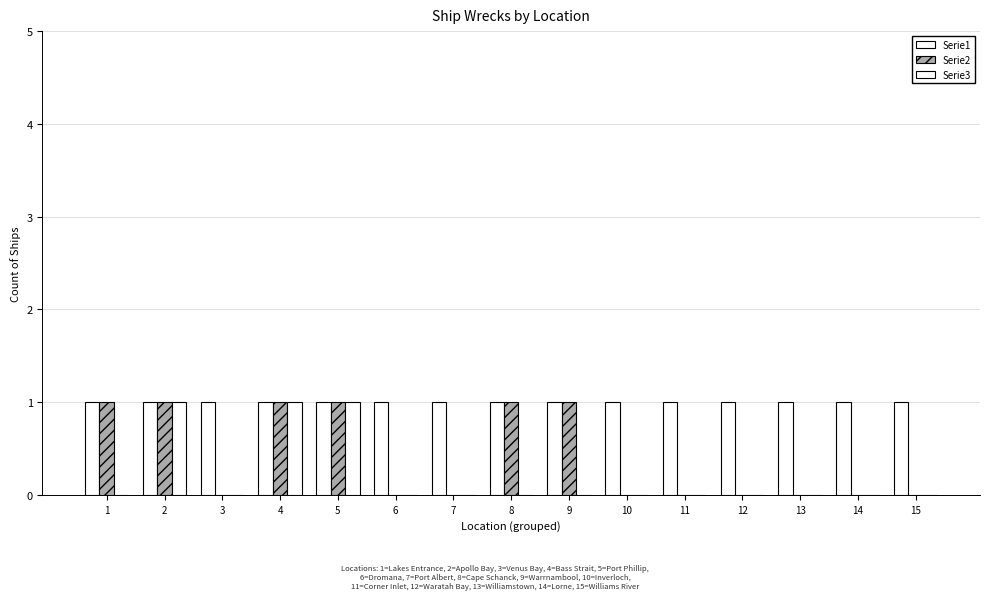

Rank the series by their maximum value, from lowest to highest.

Serie1, Serie2, Serie3